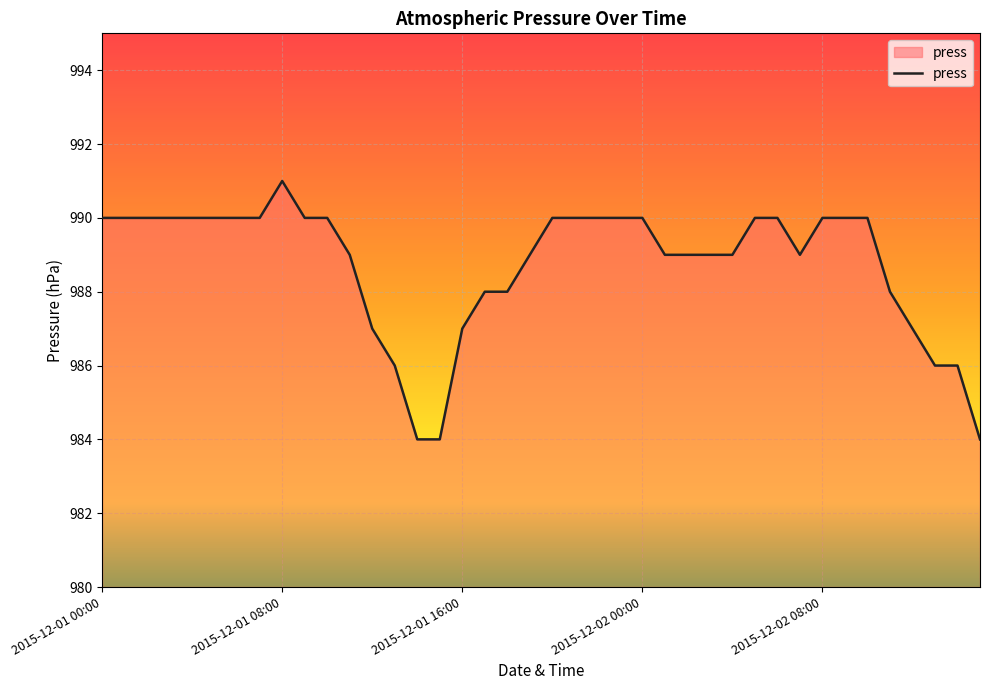

What is the greatest value displayed?

991